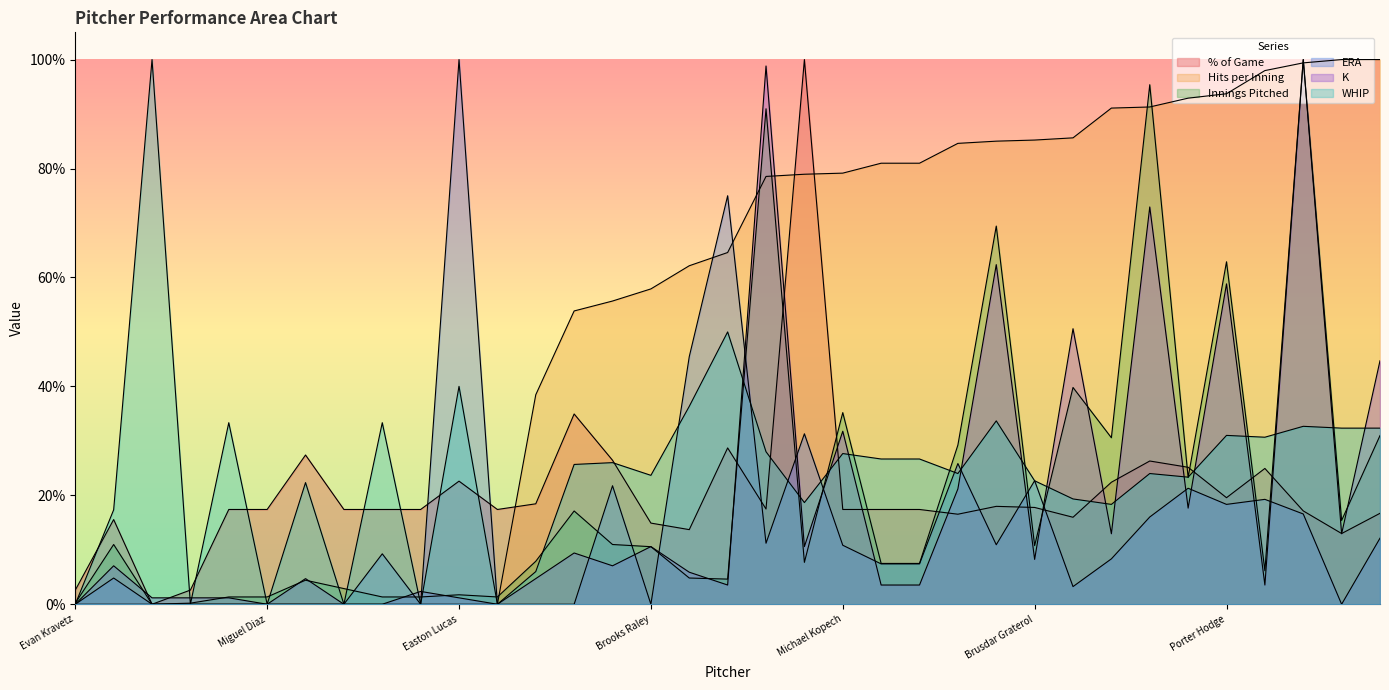

Which series has the largest total across all categories?

Hits per Inning